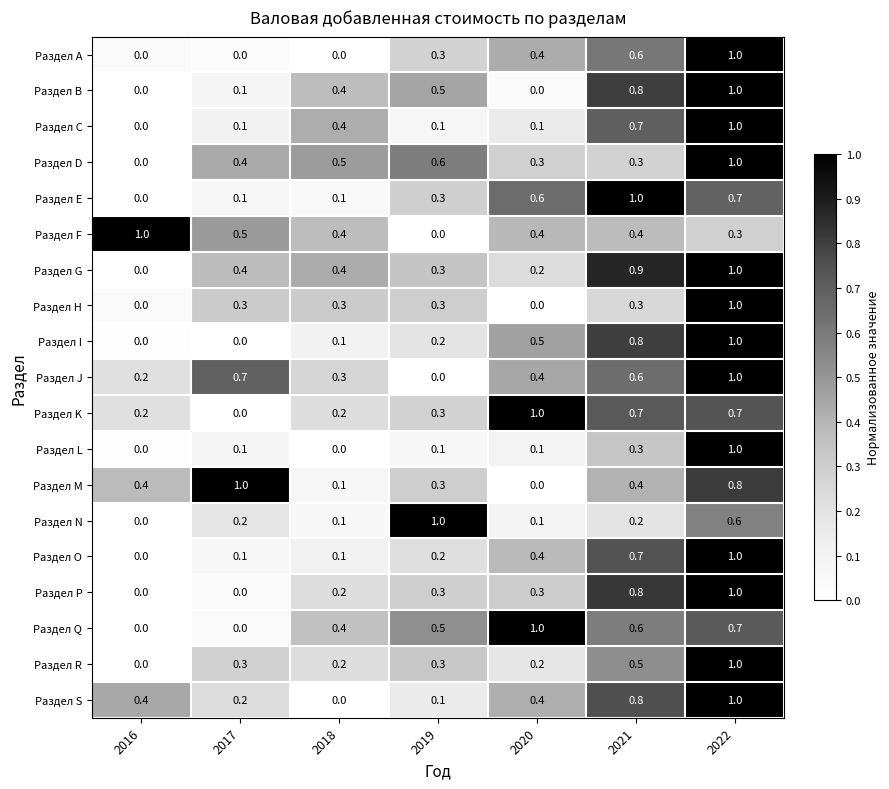

At which category is the sum across all series the highest?

2022